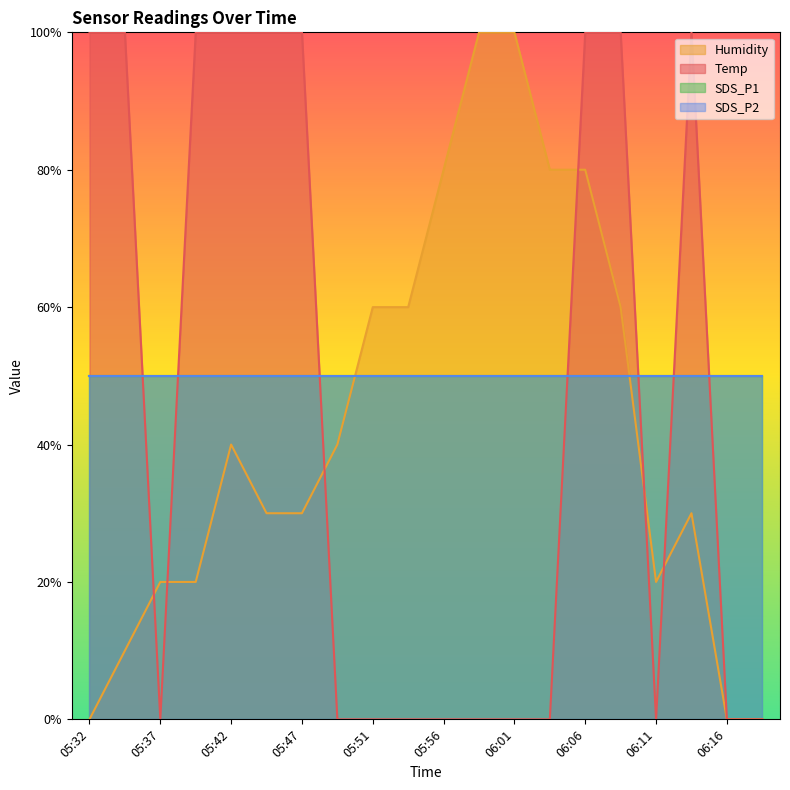

Does the chart display data point markers on the line(s)?

No